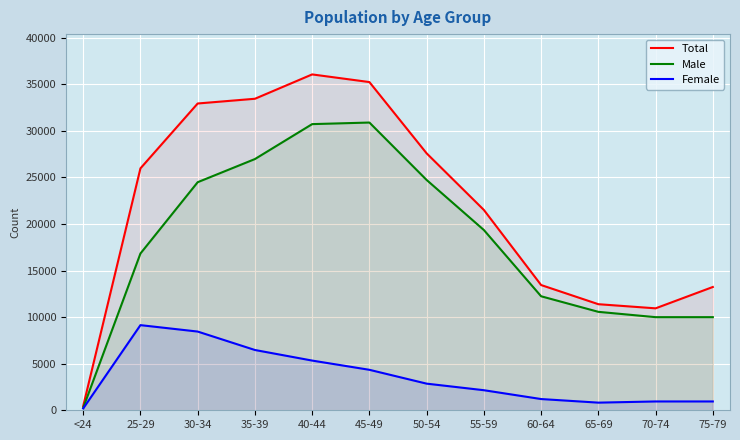

How many values in the Male series exceed 19352?

5